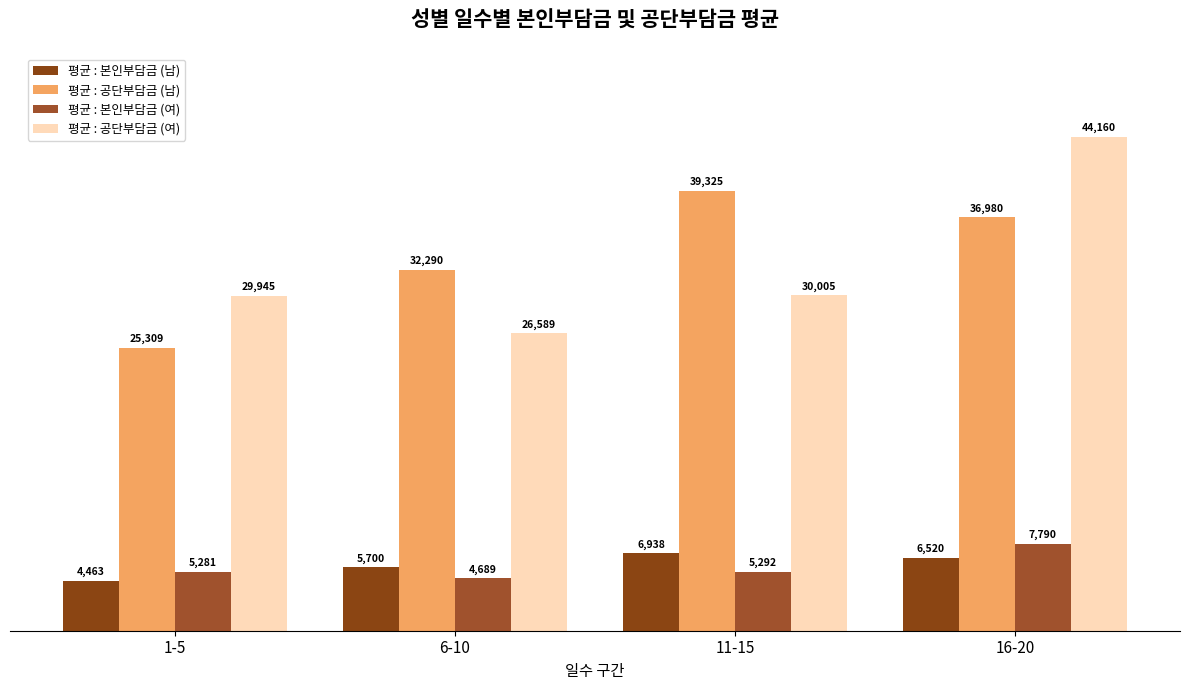

Reading right to left, list all the values displayed in this chart.

평균 : 본인부담금 (남): 16-20=6520.0	11-15=6937.9	6-10=5700.0	1-5=4463.0
평균 : 공단부담금 (남): 16-20=36980.0	11-15=39324.6	6-10=32290.0	1-5=25308.6
평균 : 본인부담금 (여): 16-20=7790.3	11-15=5291.7	6-10=4688.9	1-5=5281.4
평균 : 공단부담금 (여): 16-20=44159.7	11-15=30005.0	6-10=26588.9	1-5=29945.3